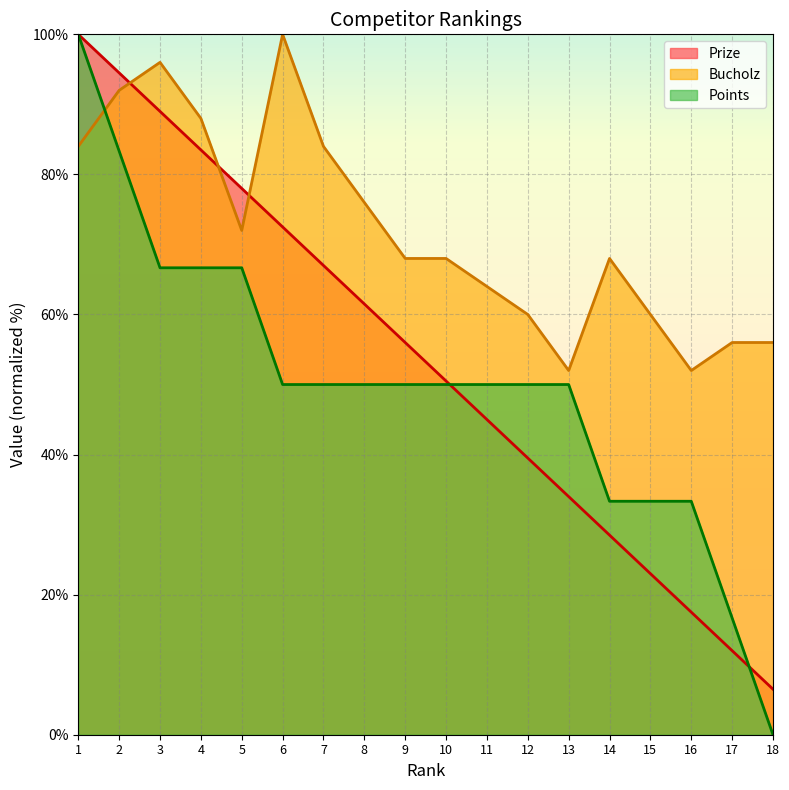

The value of Prize at 2 is 58.5. True or false?

False